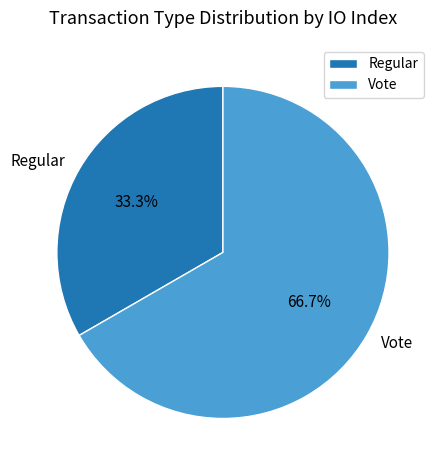

Count the number of slices in the pie.

2